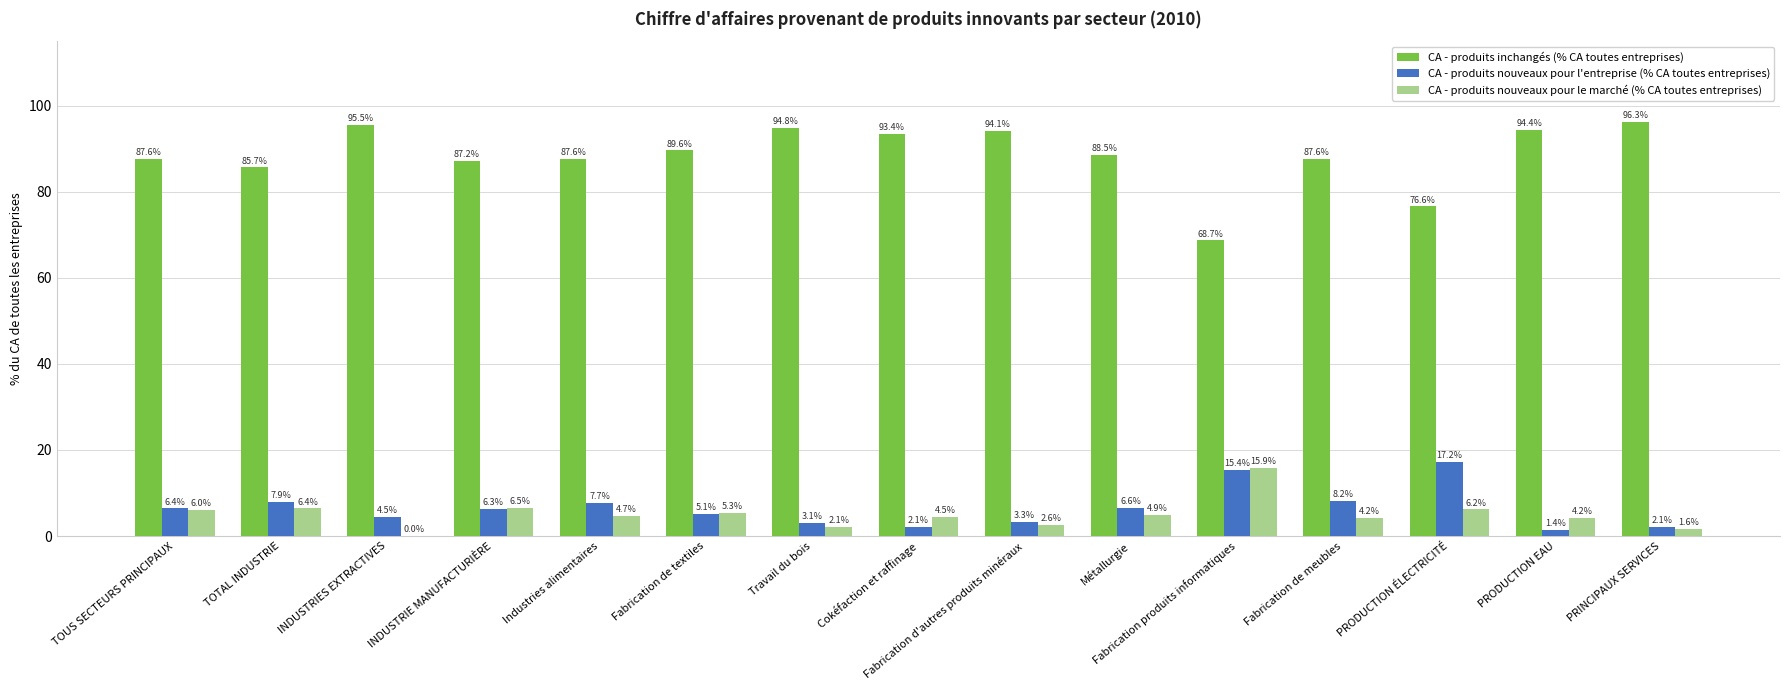

What is the maximum value shown in the chart?

96.3